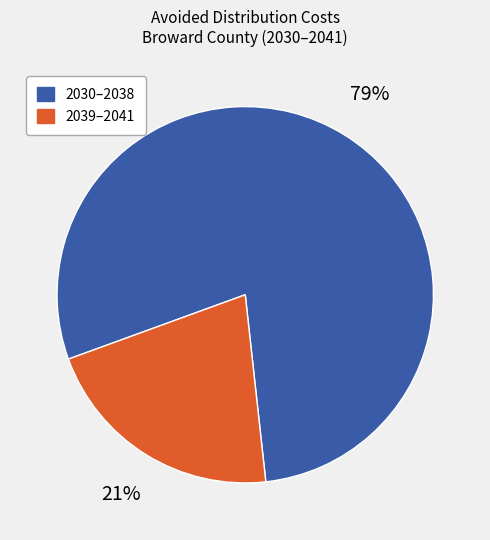

Is there any slice that represents more than half of the pie?

Yes